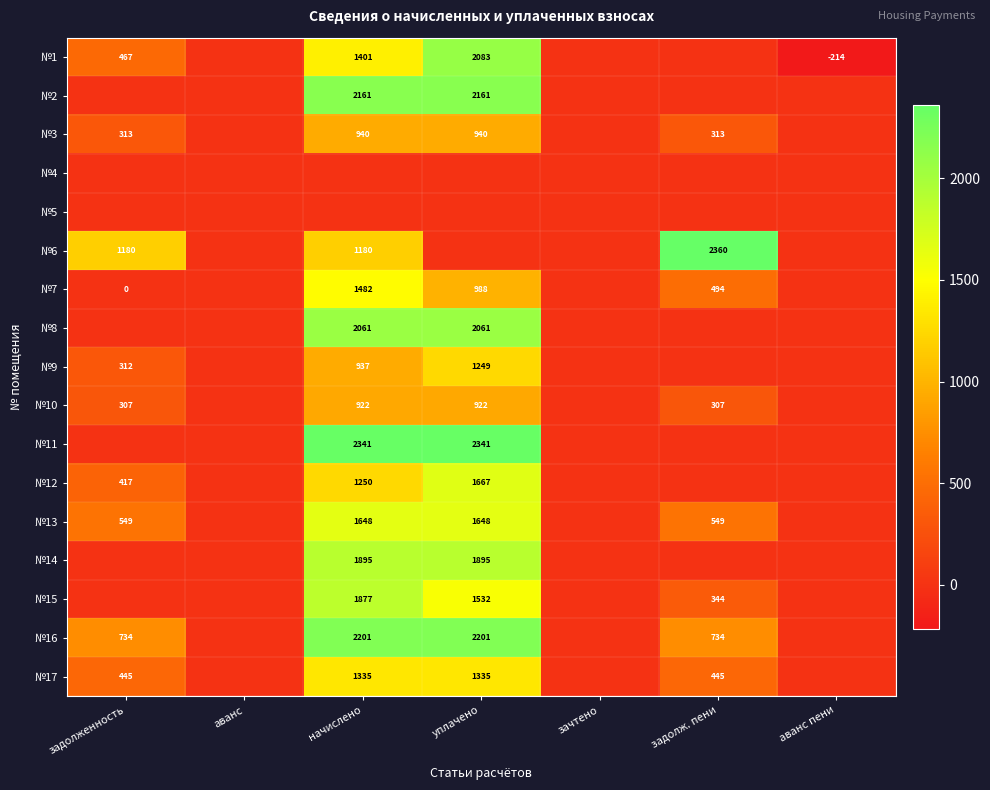

What is the sum of the №13 values at уплачено and начислено?

3296